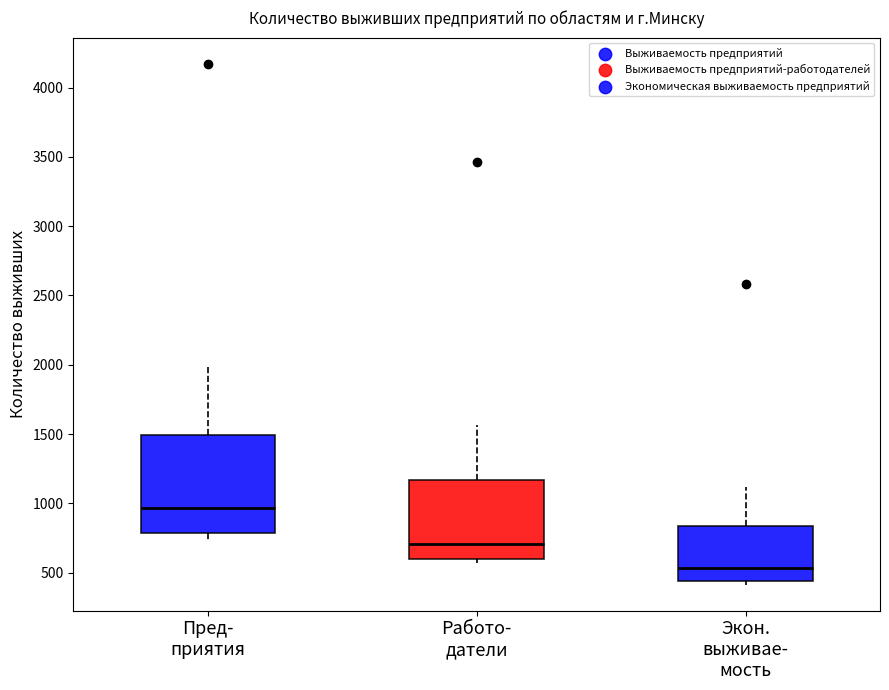

Where is the lower edge of the box for Работо- датели on the y-axis? The values are not printed on the chart, so give them approximately, as read against the axis.

600